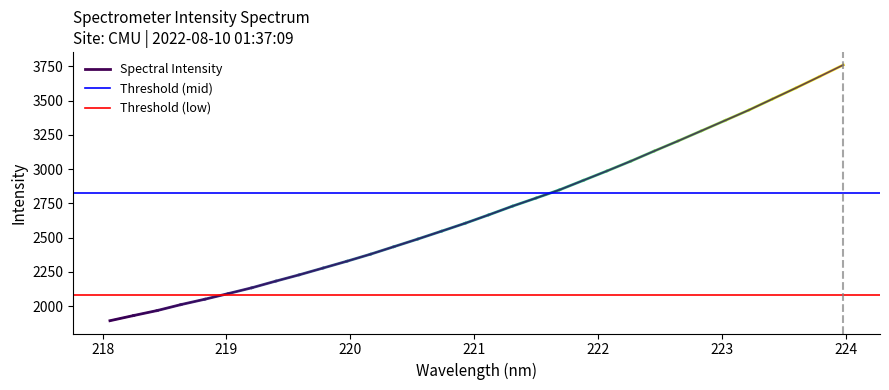

At 218, list the series in order from largest to smallest.

Threshold (mid), Threshold (low), Spectral Intensity